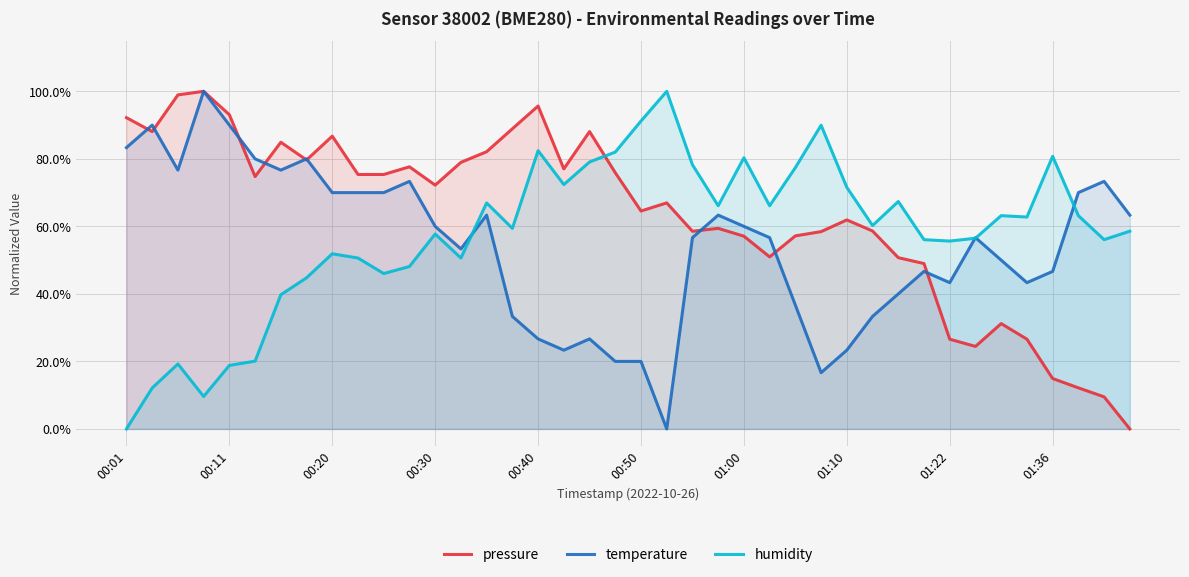

How many series are shown in this chart?

3